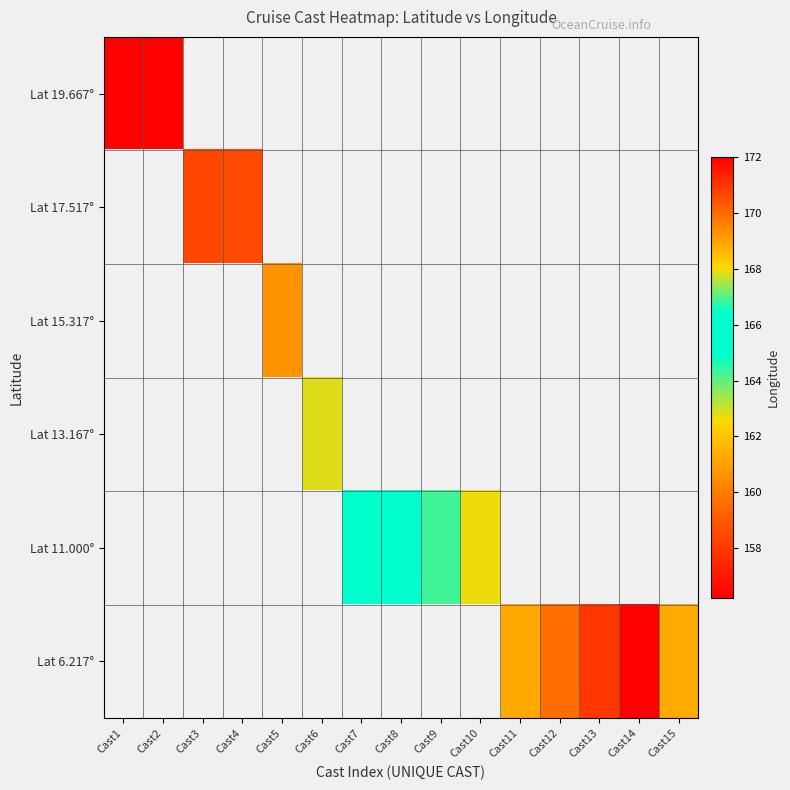

What value does the Lat 11.000° series have at Cast9?

166.9